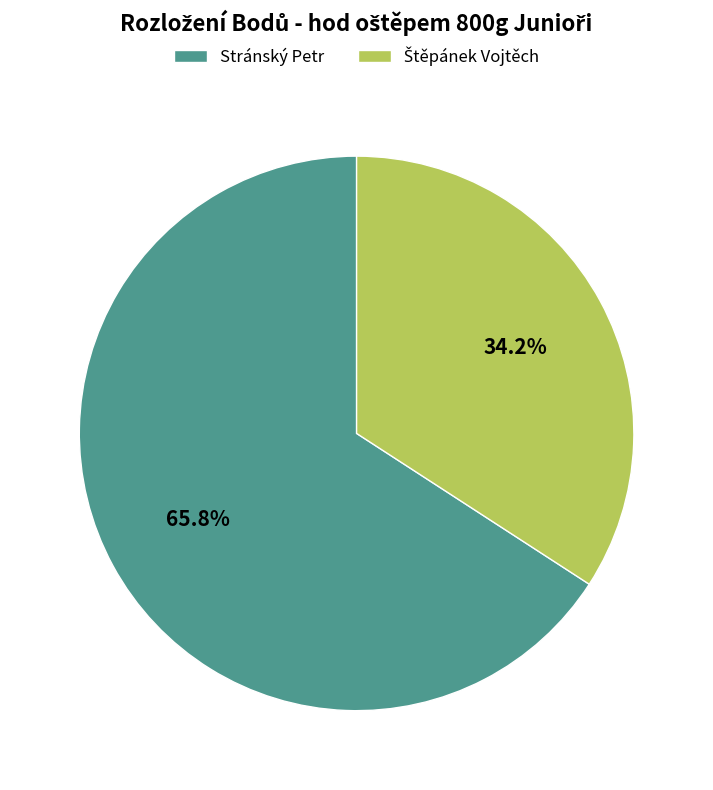

True or false: Stránský Petr accounts for 53% of the total.

False